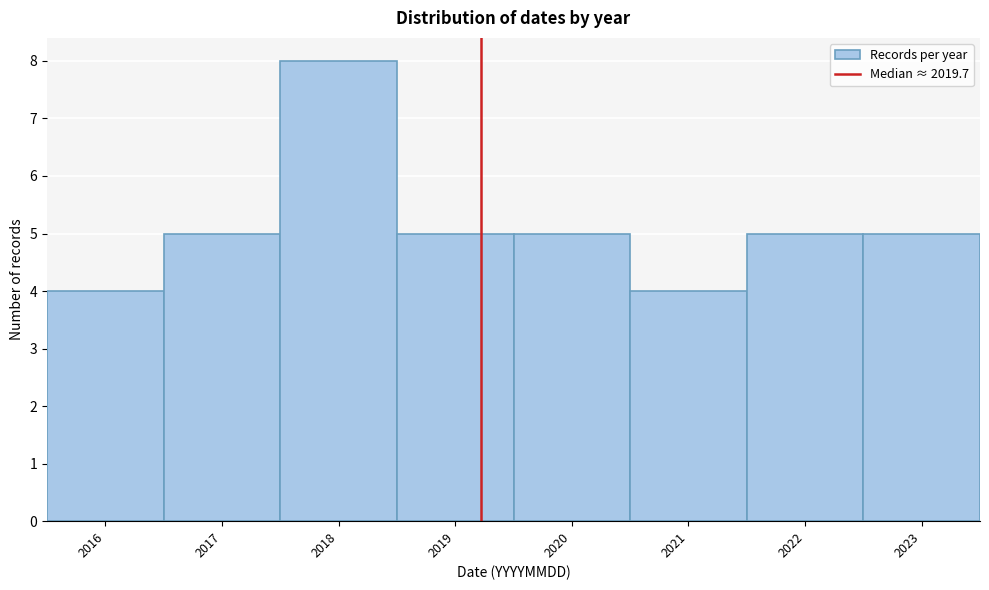

Reading left to right, transcribe all the data shown in this chart.

2016=4	2017=5	2018=8	2019=5	2020=5	2021=4	2022=5	2023=5